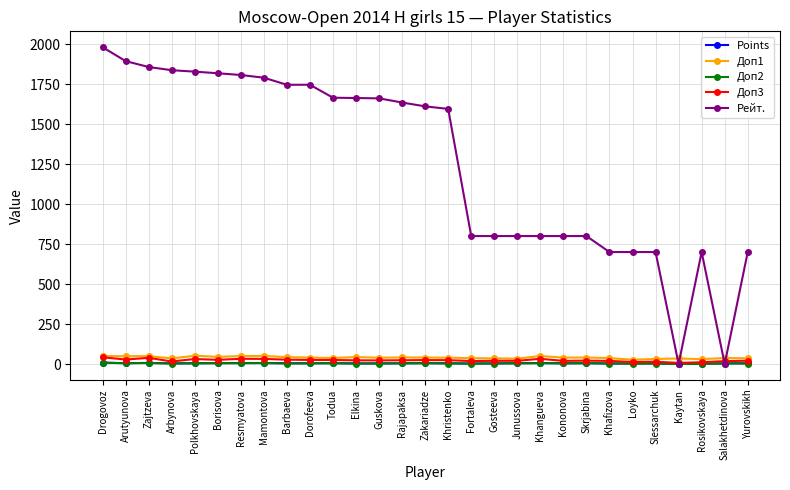

How many categories are shown in the chart?

29